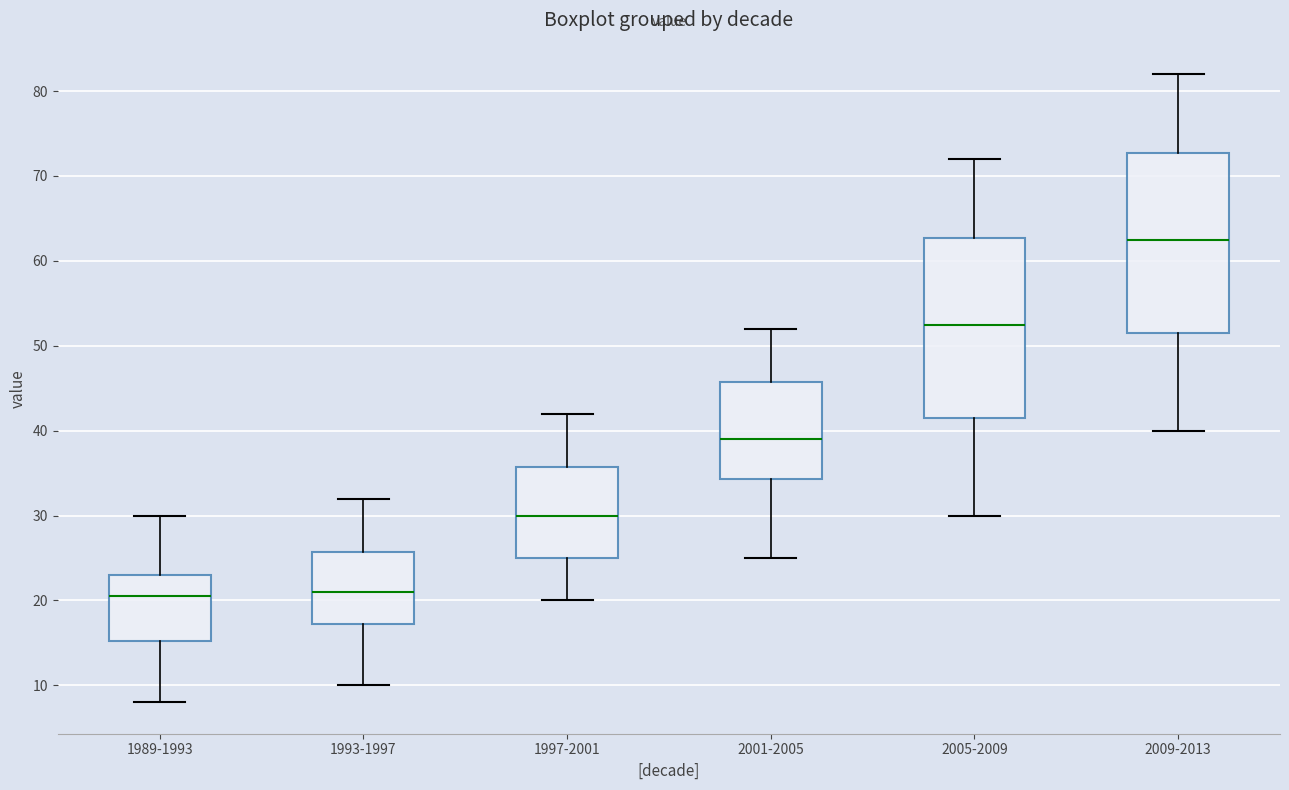

Reading left to right, read every box against the y-axis: the position of its median line, the range the box covers, and the ends of its whiskers. The values are not printed on the chart, so give them approximately, as read against the axis.

1989-1993: median 21, box 15 to 23, whiskers 8 to 30
1993-1997: median 21, box 17 to 26, whiskers 10 to 32
1997-2001: median 30, box 25 to 36, whiskers 20 to 42
2001-2005: median 39, box 34 to 46, whiskers 25 to 52
2005-2009: median 53, box 42 to 63, whiskers 30 to 72
2009-2013: median 63, box 52 to 73, whiskers 40 to 82